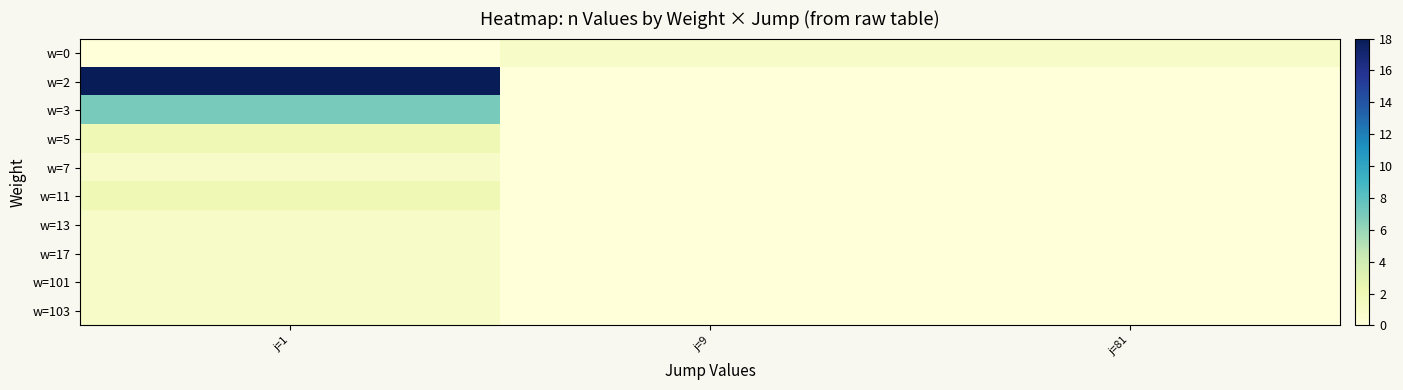

What is the difference between the highest and lowest values at j=81?

1